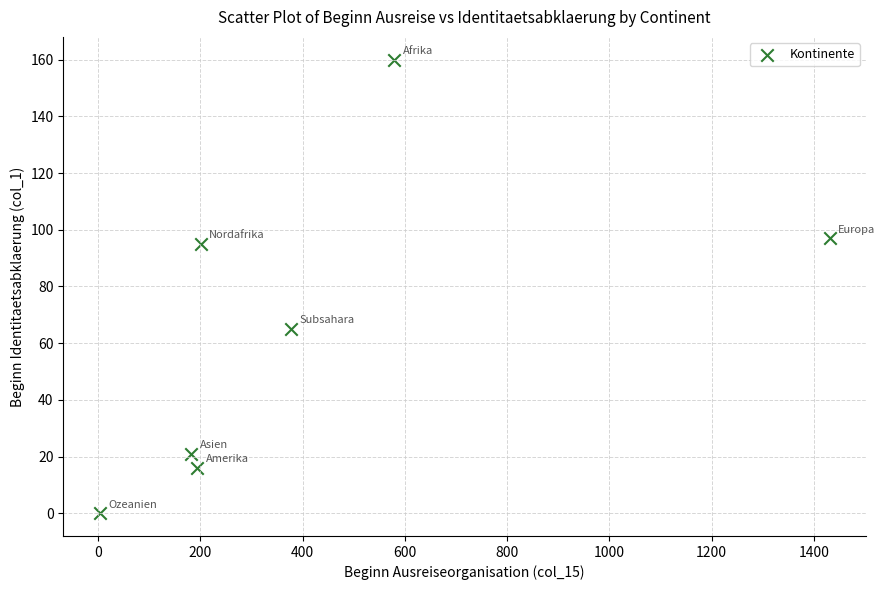

What is the average Y value?

65